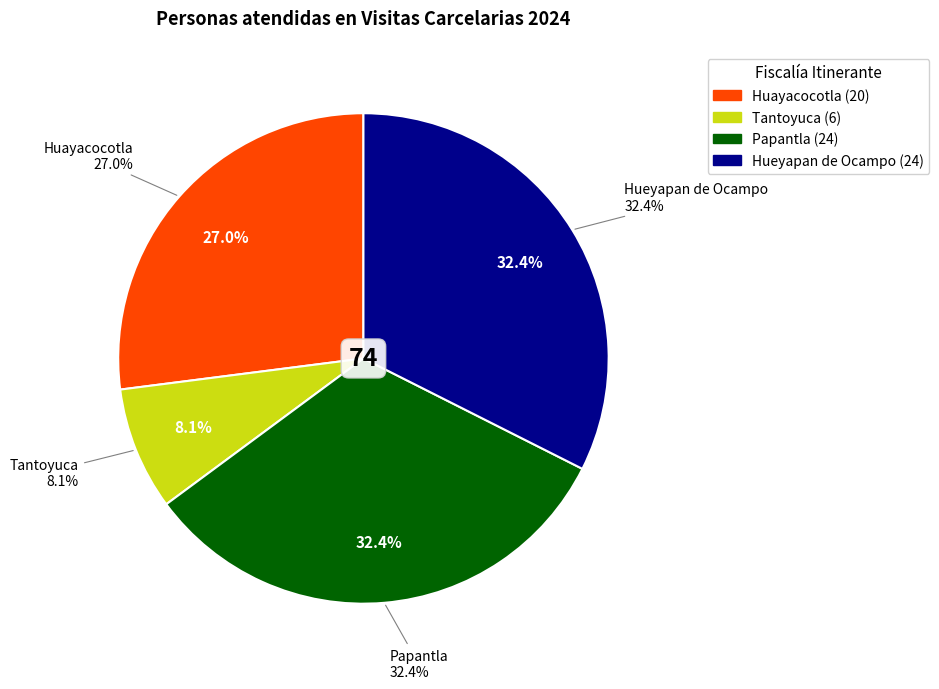

What is the smallest slice in the pie chart?

Tantoyuca